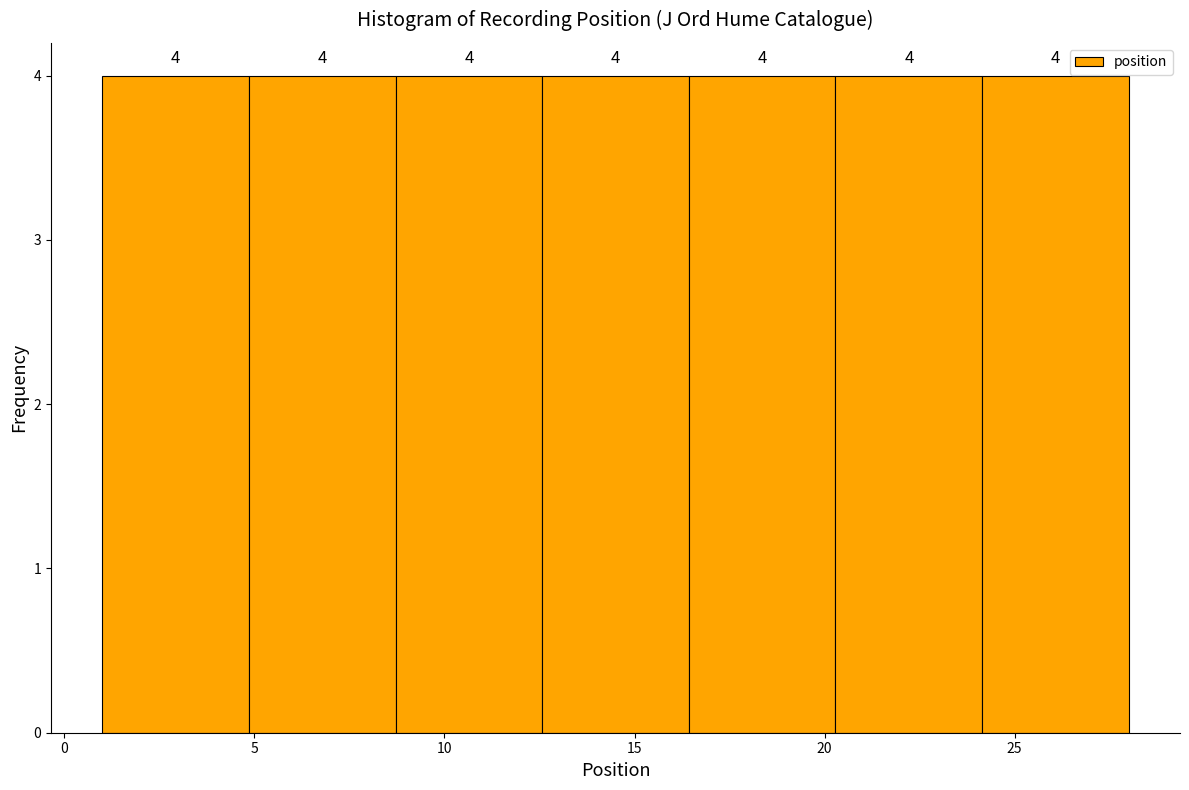

Reading left to right, list every bar in this chart as the range it spans on the x-axis followed by its height. The bar edges are not printed on the chart, so give them approximately, as read against the axis.

1.0 to 5.0: 4
5.0 to 8.5: 4
8.5 to 12.5: 4
12.5 to 16.5: 4
16.5 to 20.5: 4
20.5 to 24.0: 4
24.0 to 28.0: 4